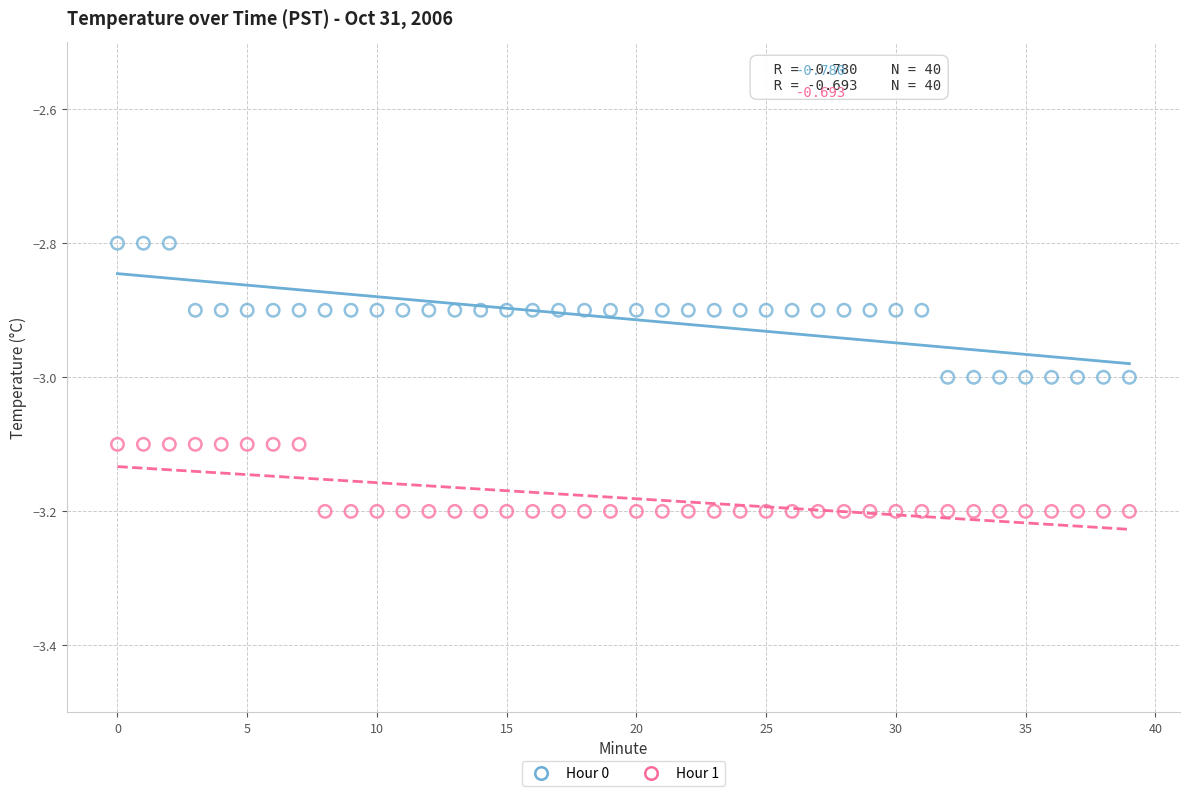

Which series reaches the minimum Y coordinate?

Hour 1